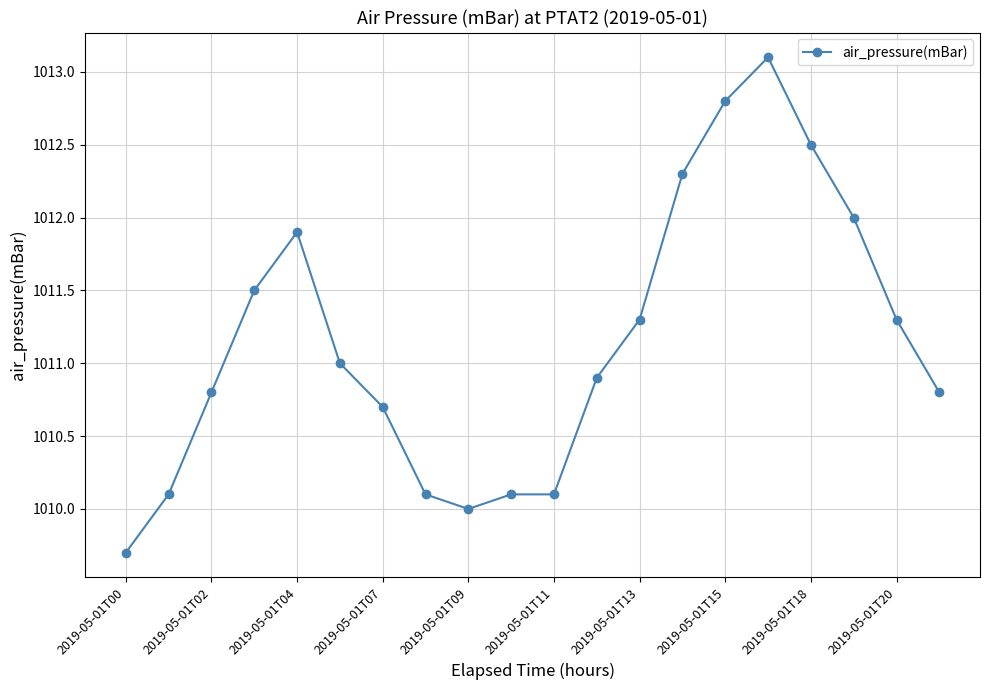

True or false: the data has more than 0 interior local peaks.

True